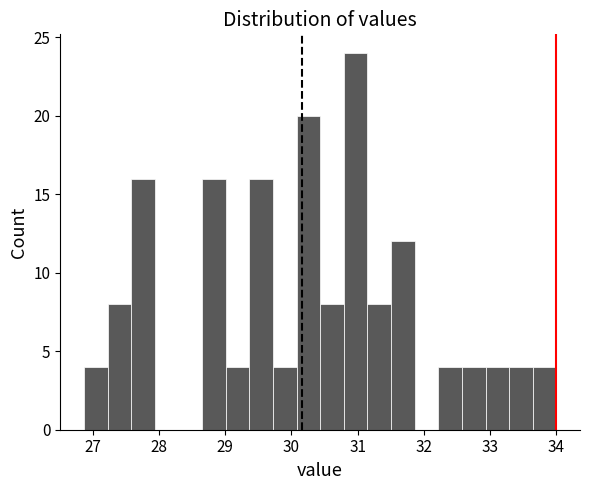

Read against the x-axis, roughly where is the centre of the tallest bar?

31.0